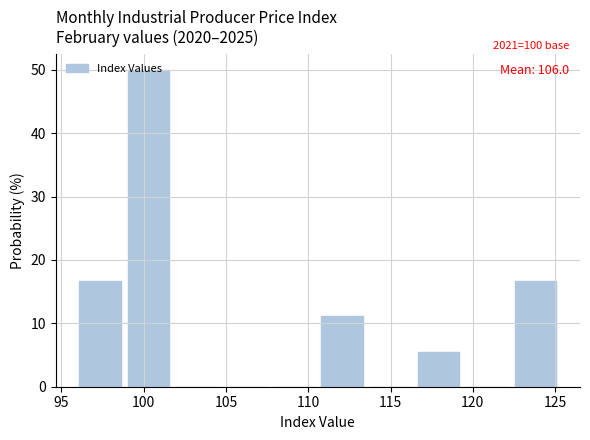

Over which range of the x-axis is the bar tallest?

99.0 to 102.0